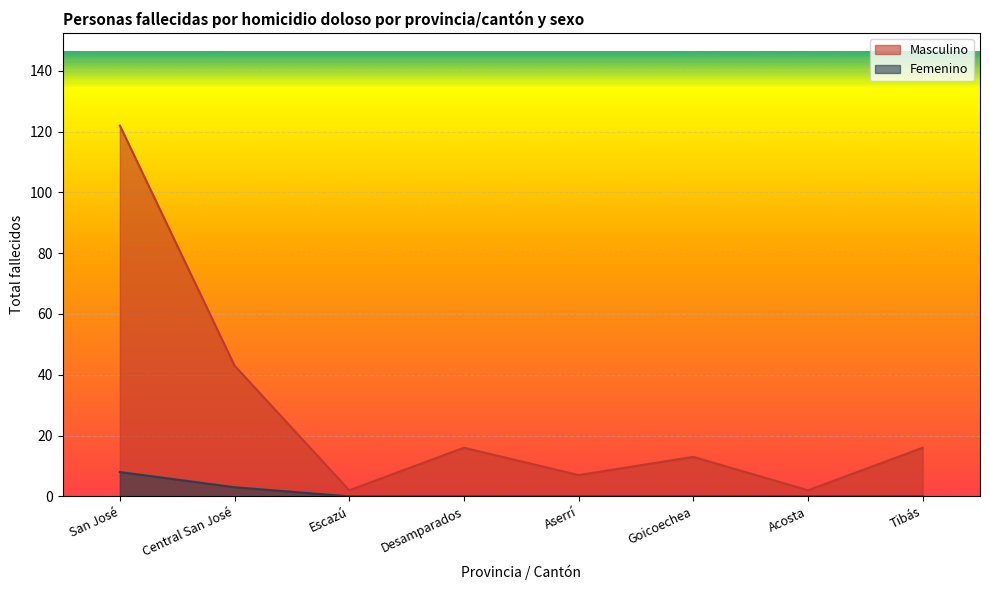

How many series are shown in this chart?

2